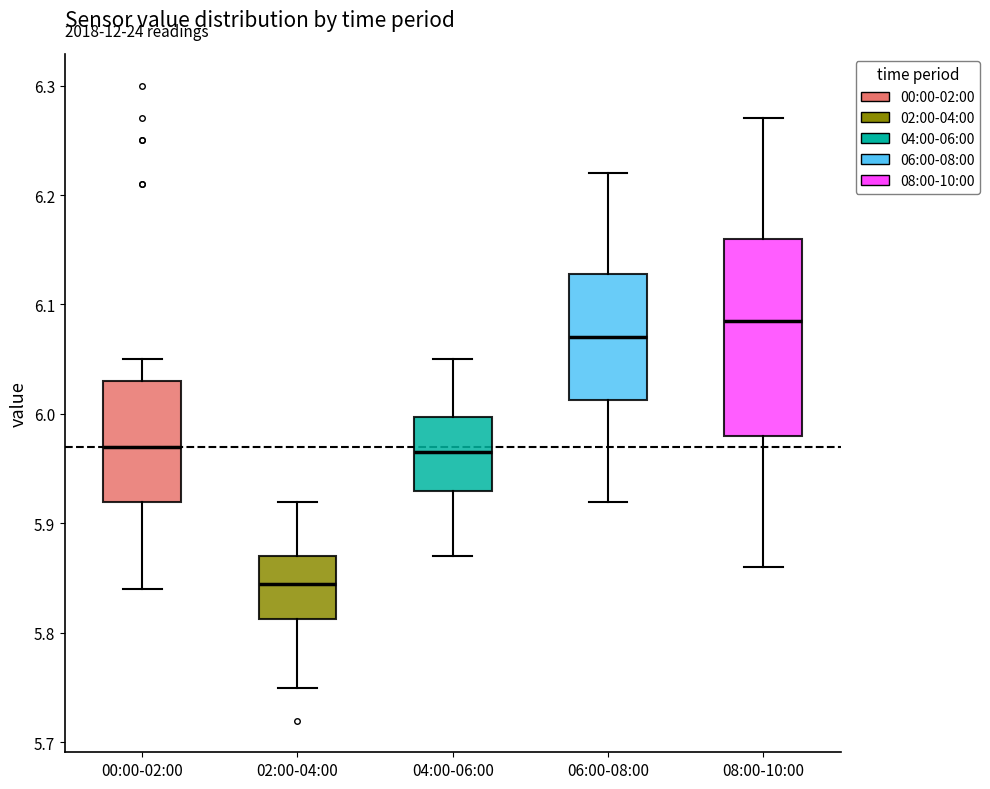

Which box's median line is the highest?

08:00-10:00